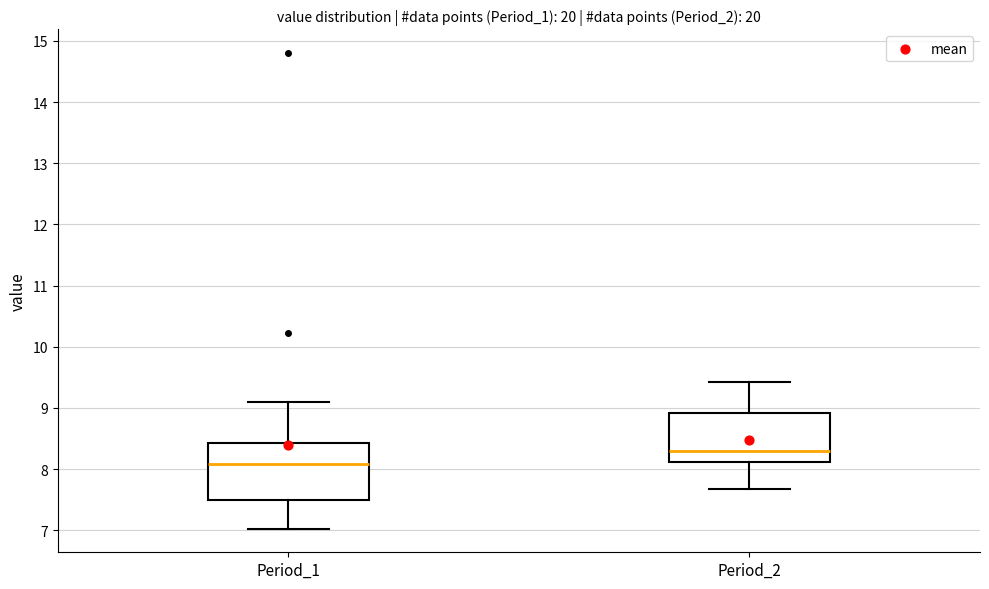

Reading left to right, transcribe this box plot: for each box, give where its median line is, the range the box spans, and where its two whiskers end, as read against the y-axis. The values are not printed on the chart, so give them approximately, as read against the axis.

Period_1: median 8.1, box 7.5 to 8.4, whiskers 7.0 to 9.1
Period_2: median 8.3, box 8.1 to 8.9, whiskers 7.7 to 9.4